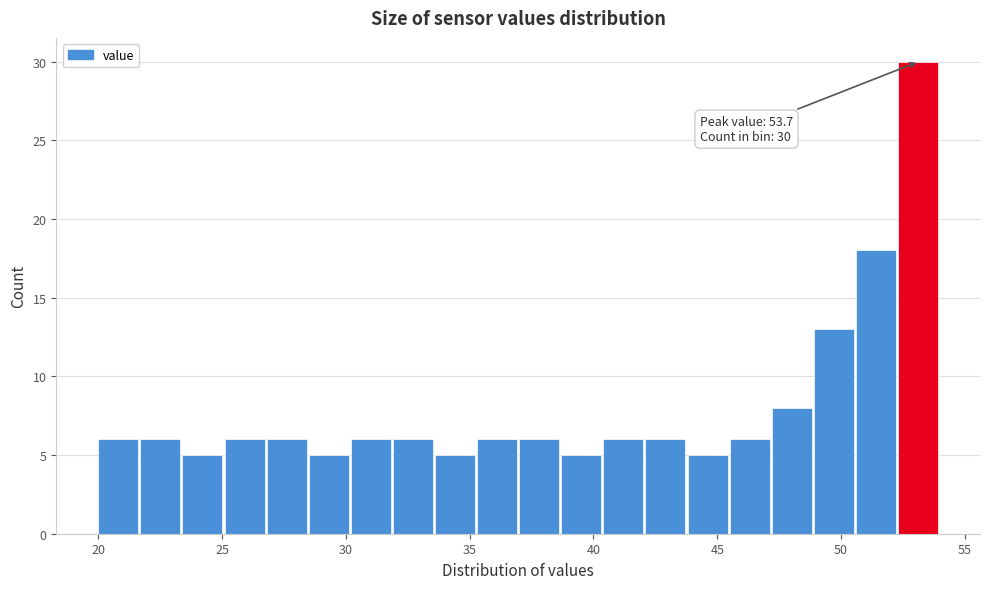

Read against the x-axis, roughly where is the centre of the tallest bar?

53.0